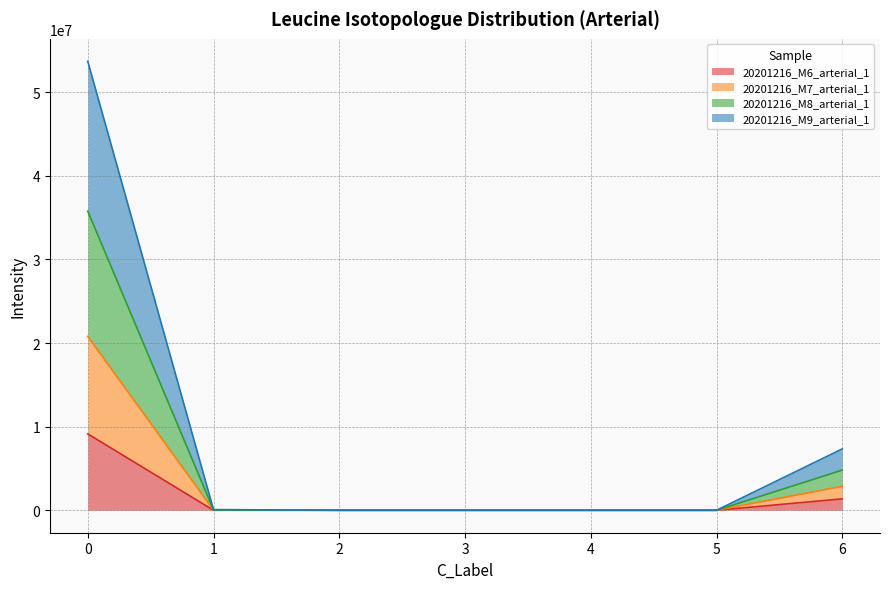

The value of 20201216_M6_arterial_1 at 5 is -3901038.1. True or false?

False